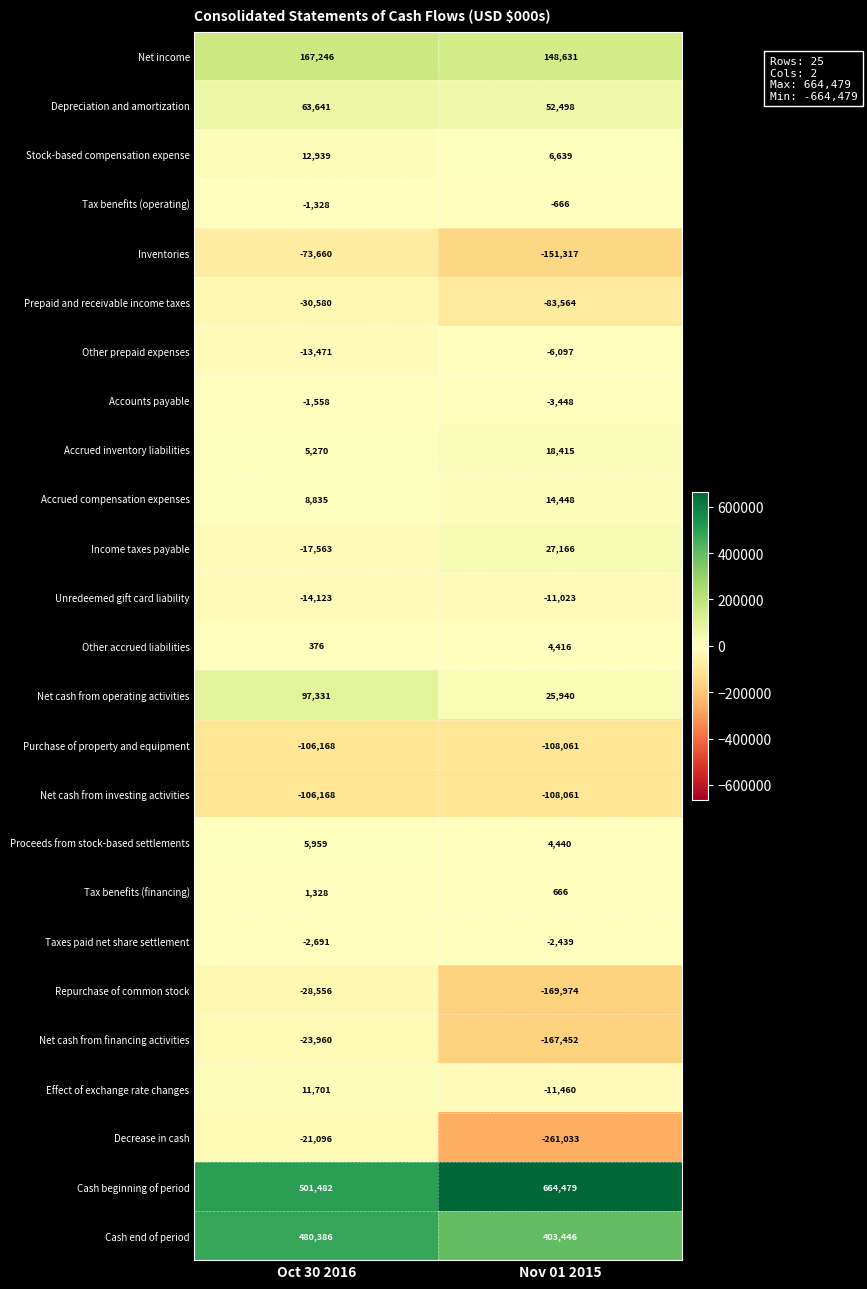

What is the greatest value displayed?

664479